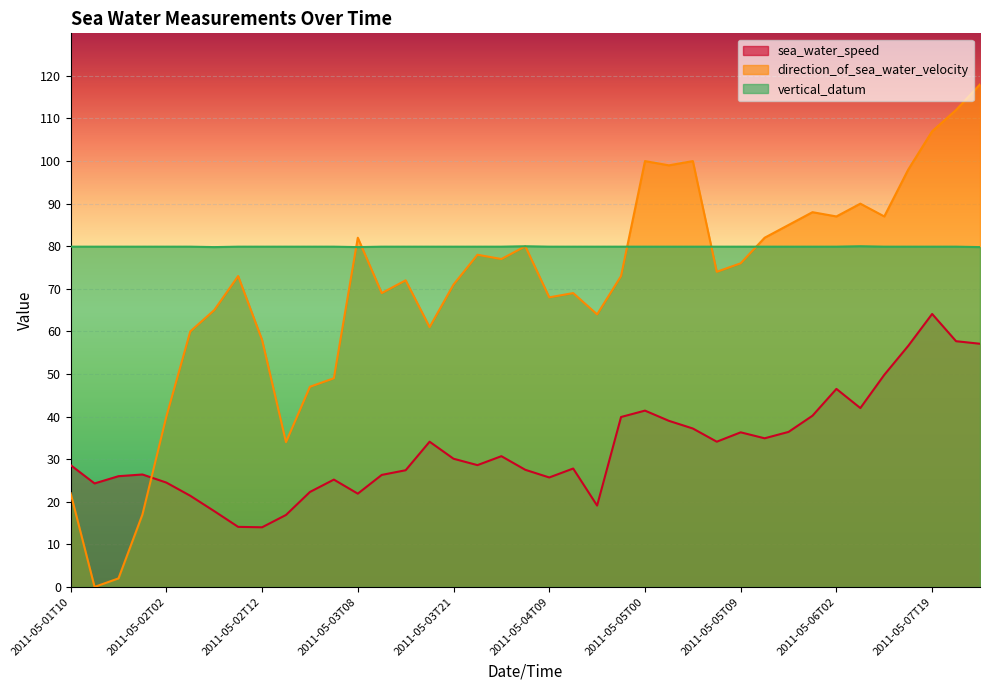

How many data points in sea_water_speed are above 28?

21